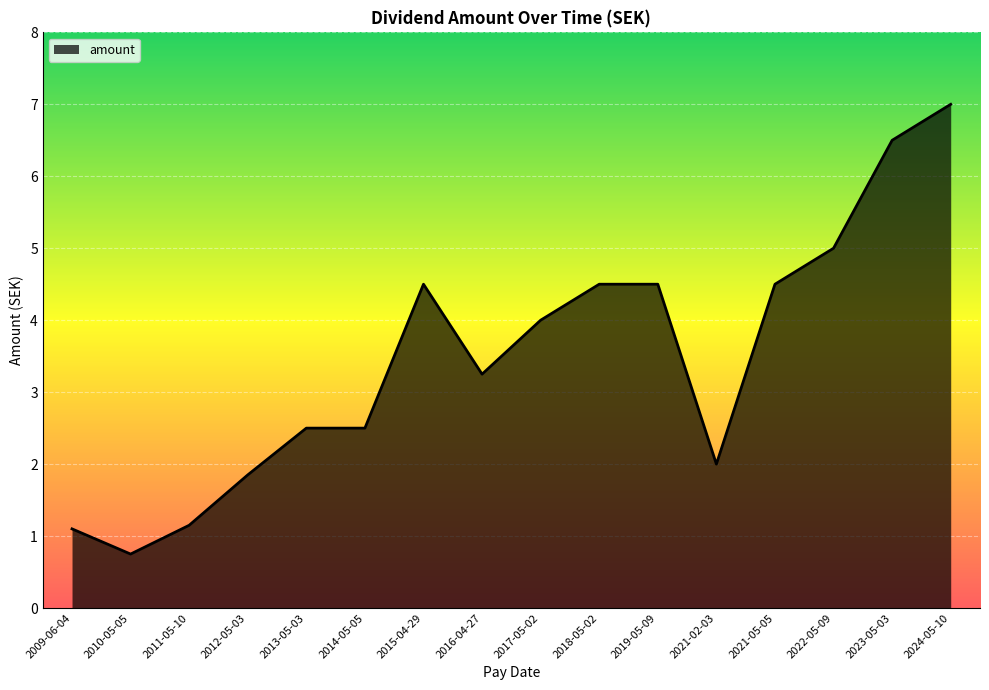

Is it true that the value at 2016-04-27 is 3.2?

True